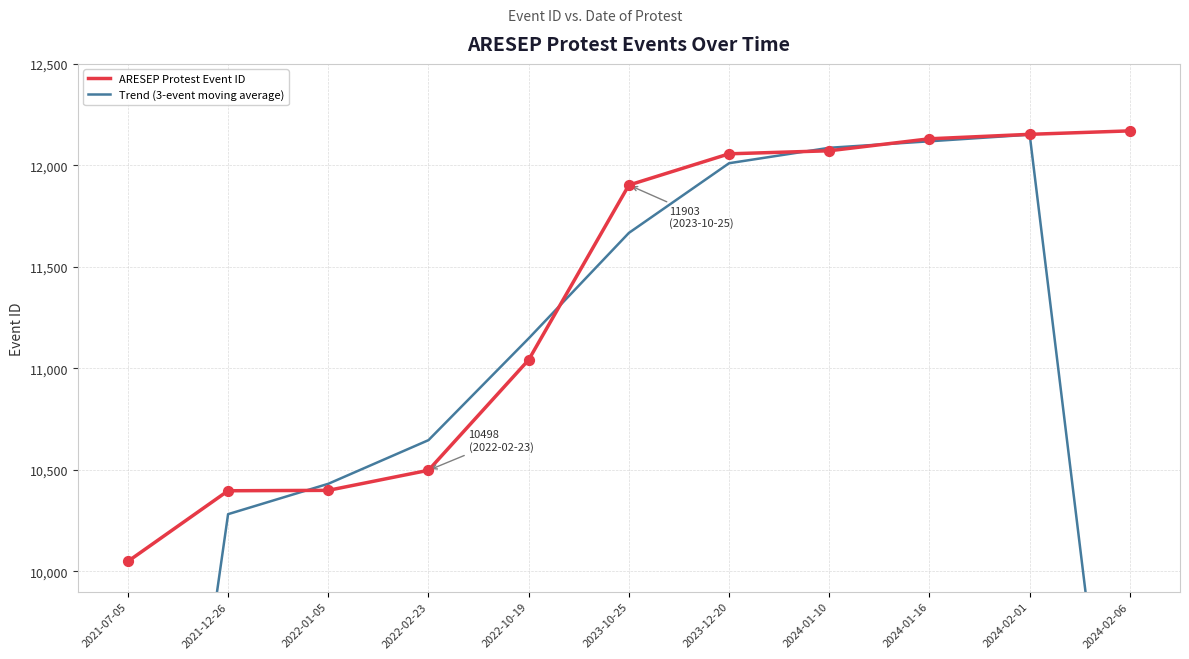

Is the value of Trend (3-event moving average) at 2024-02-01 greater than the value of ARESEP Protest Event ID at 2021-12-26?

Yes